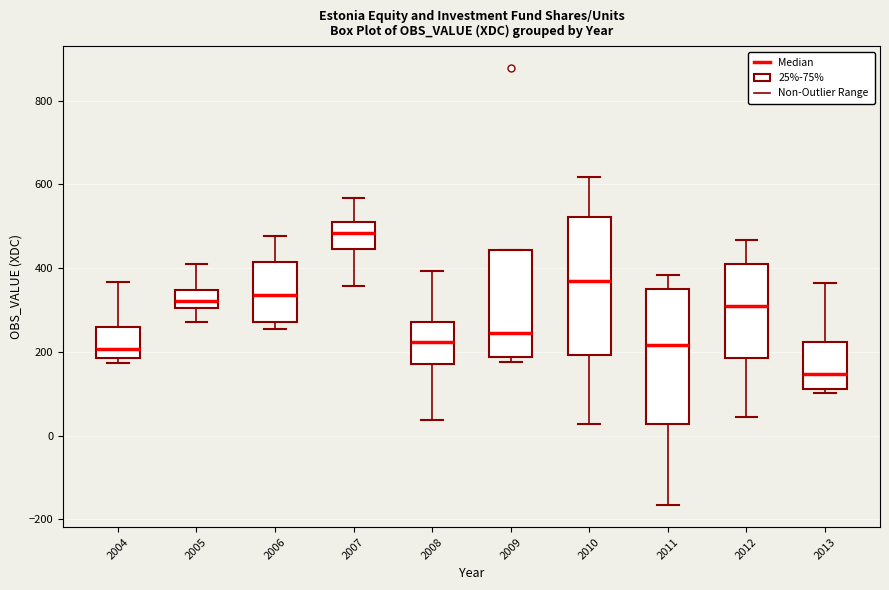

Which box's median line is the highest?

2007